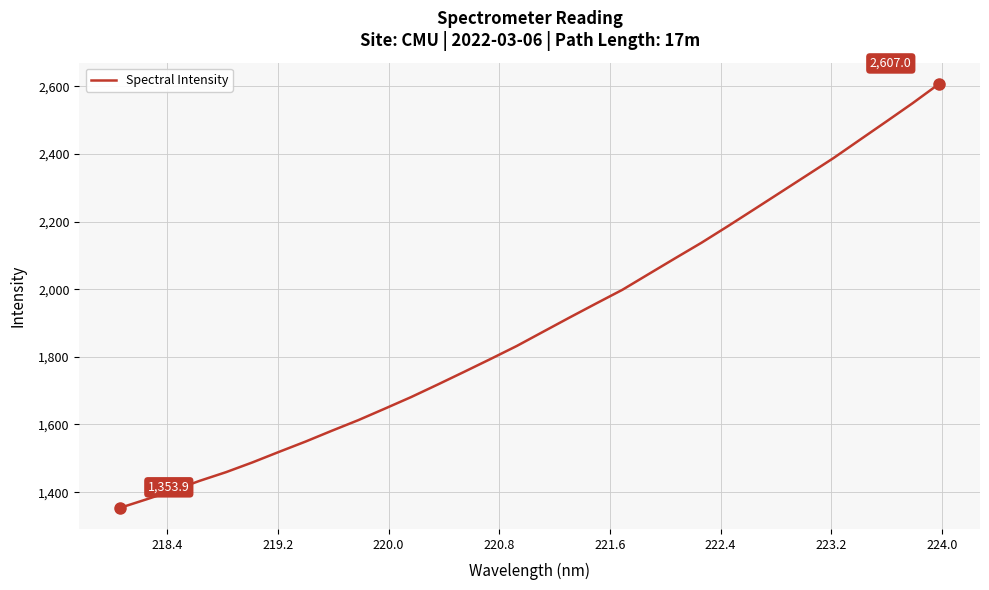

What is the minimum value shown in the chart?

1353.9